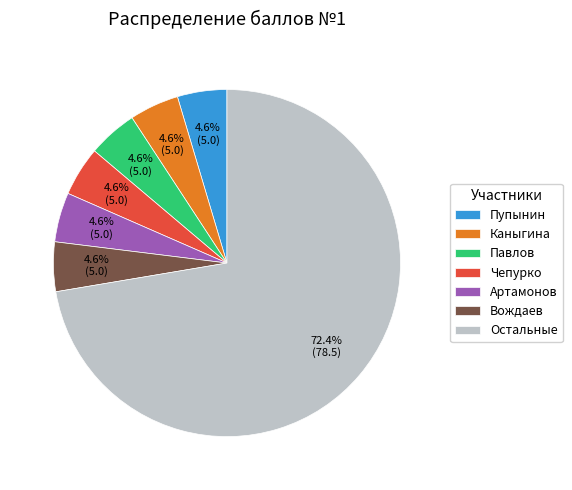

What is the ratio of the value at Артамонов to the value at Каныгина?

1.0